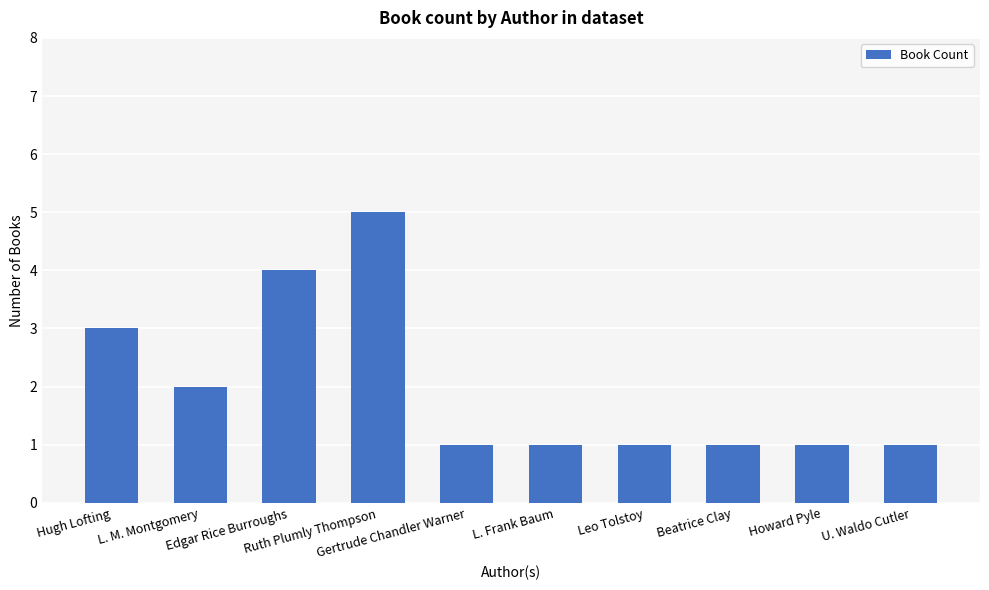

What is the difference between the values at Ruth Plumly Thompson and Howard Pyle?

4